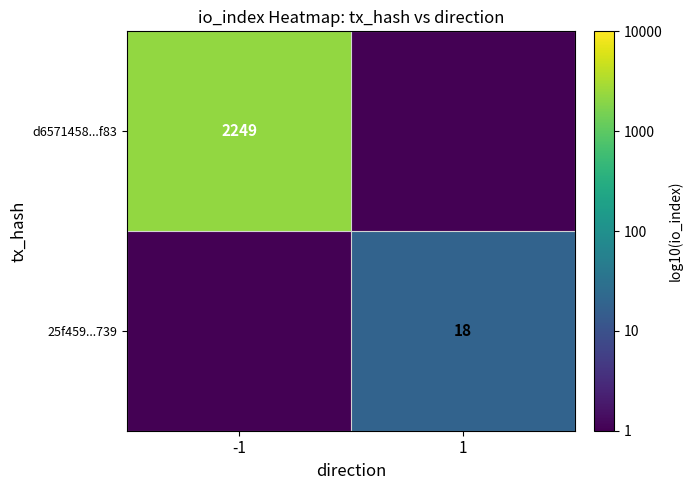

Between 1 and -1, which is larger?

-1